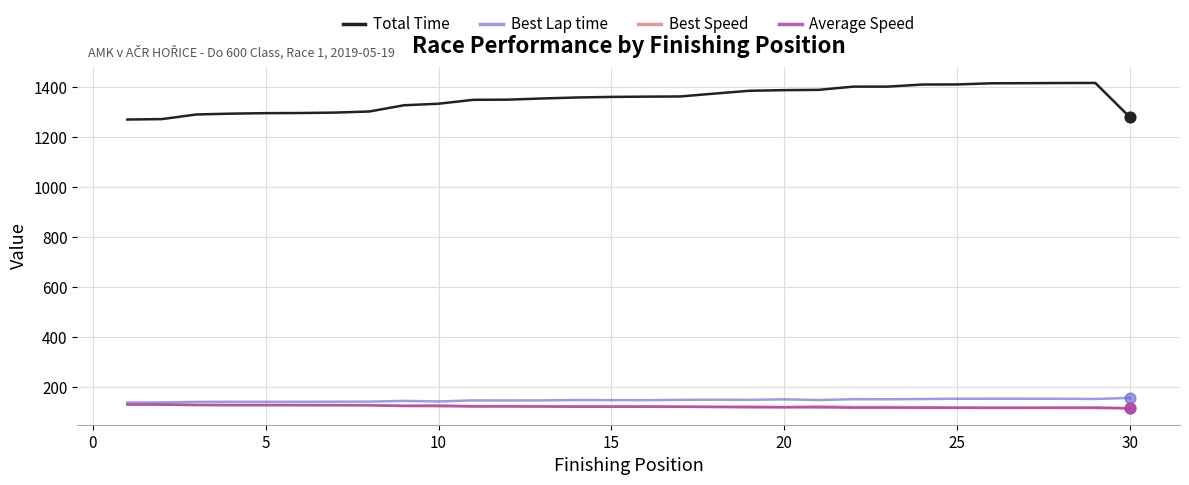

Which series has the largest range (max minus min)?

Total Time